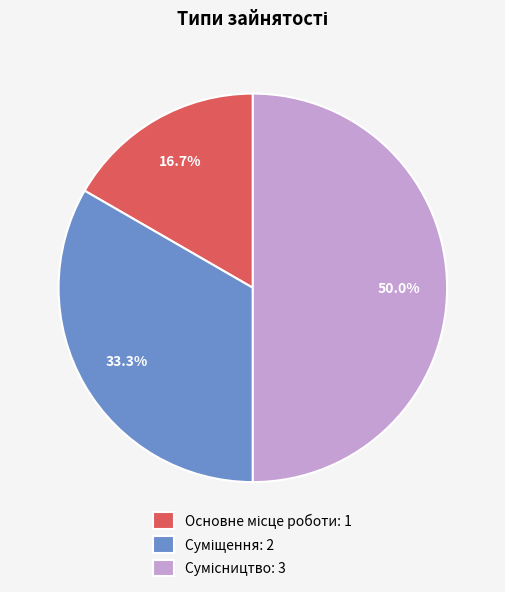

To the nearest percent, what percentage of the pie is Сумісництво?

50%